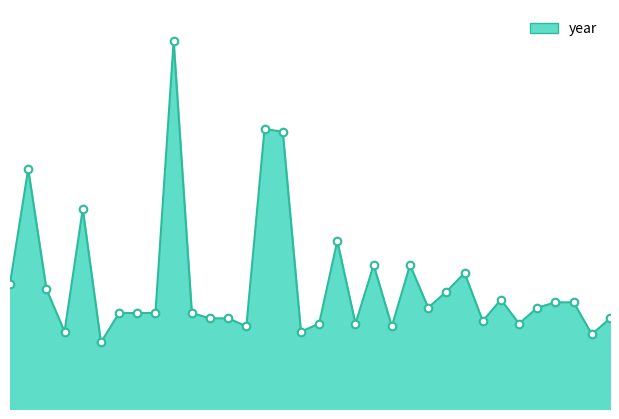

Does the chart have visible grid lines?

No